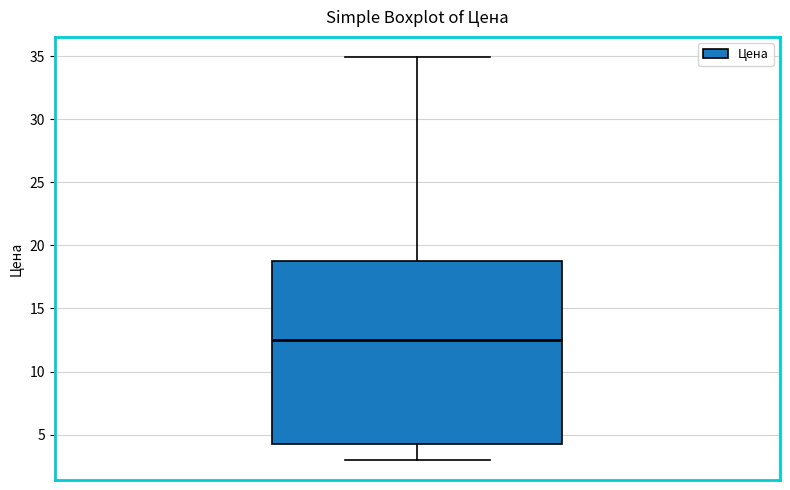

Transcribe this box plot: give where the median line is, the range the box spans, and where the two whiskers end, as read against the y-axis. The values are not printed on the chart, so give them approximately, as read against the axis.

median 12.5, box 4.5 to 19.0, whiskers 3.0 to 35.0